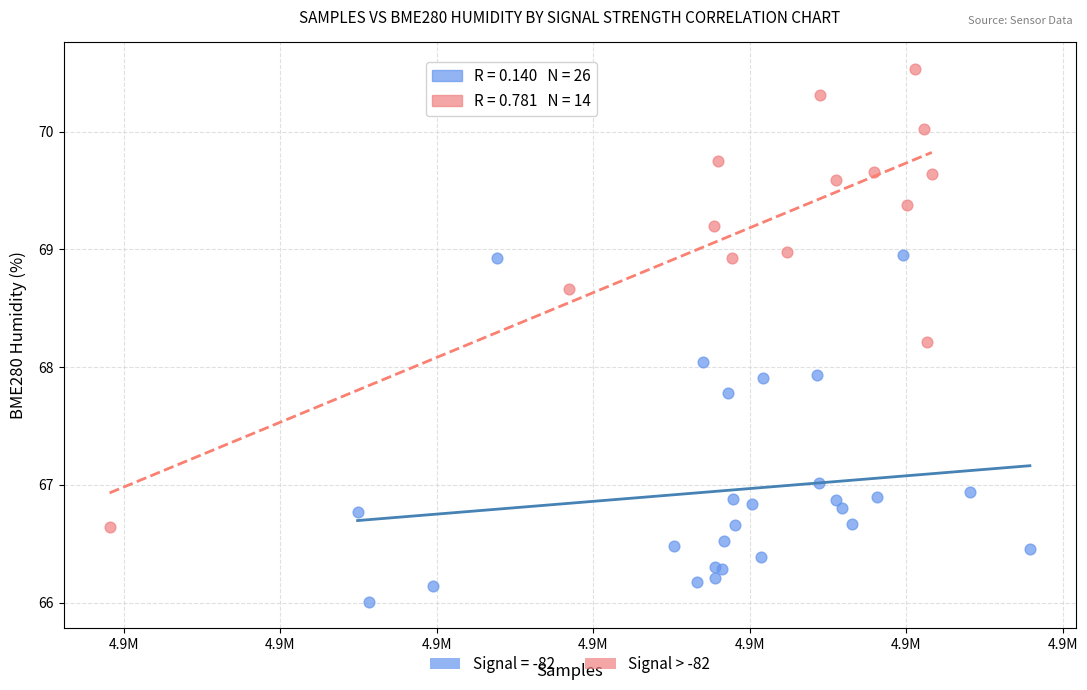

Which series has the widest spread of Y values?

Signal > -82